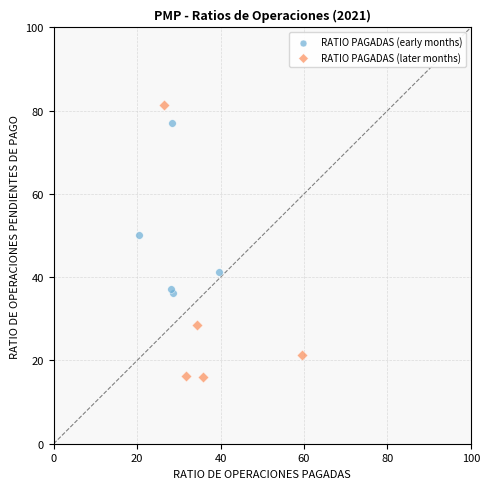

What are all the series names shown in the legend?

RATIO PAGADAS (early months), RATIO PAGADAS (later months)